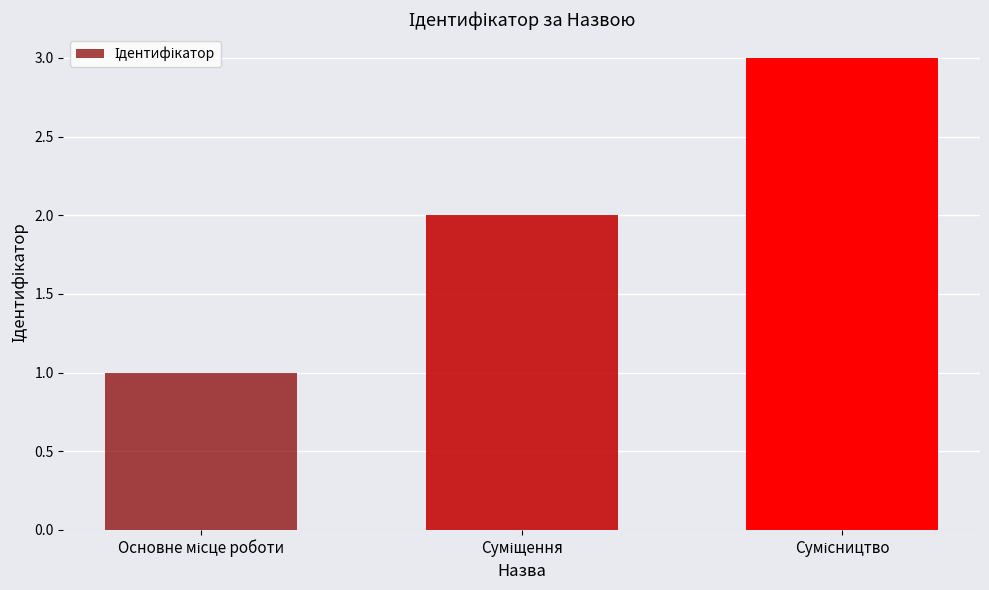

How many data points are less than 2?

1